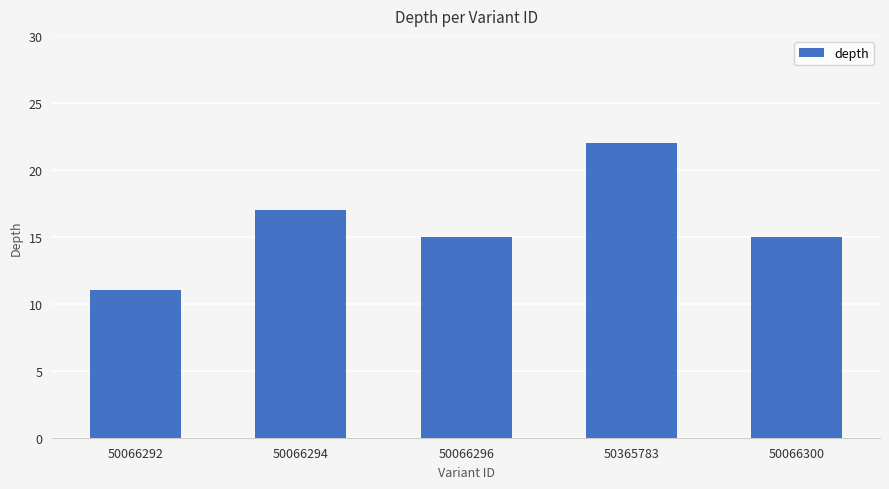

What is the sum of all values?

80